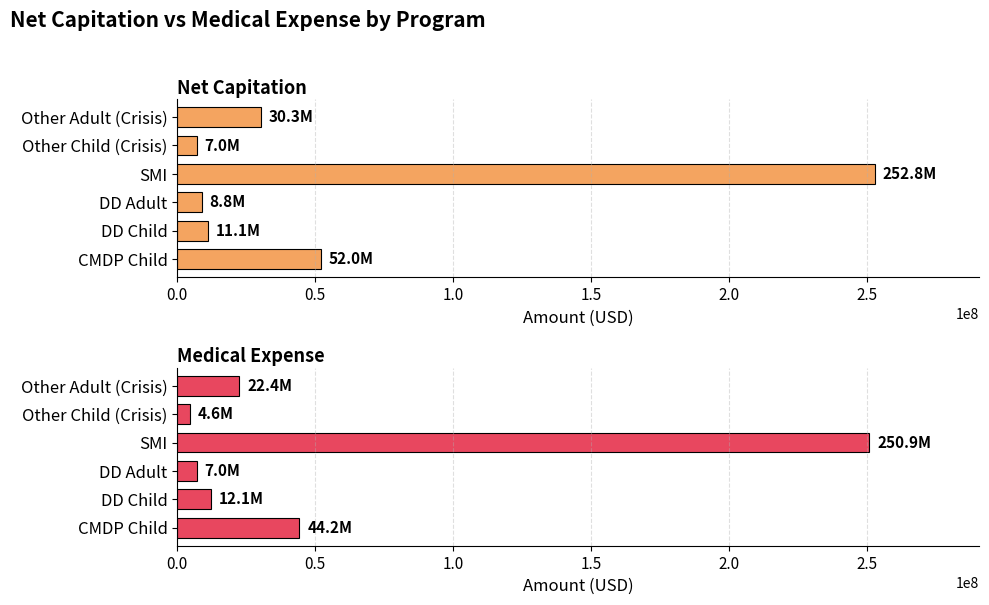

Which series changed the most between CMDP Child and DD Adult?

Net Capitation